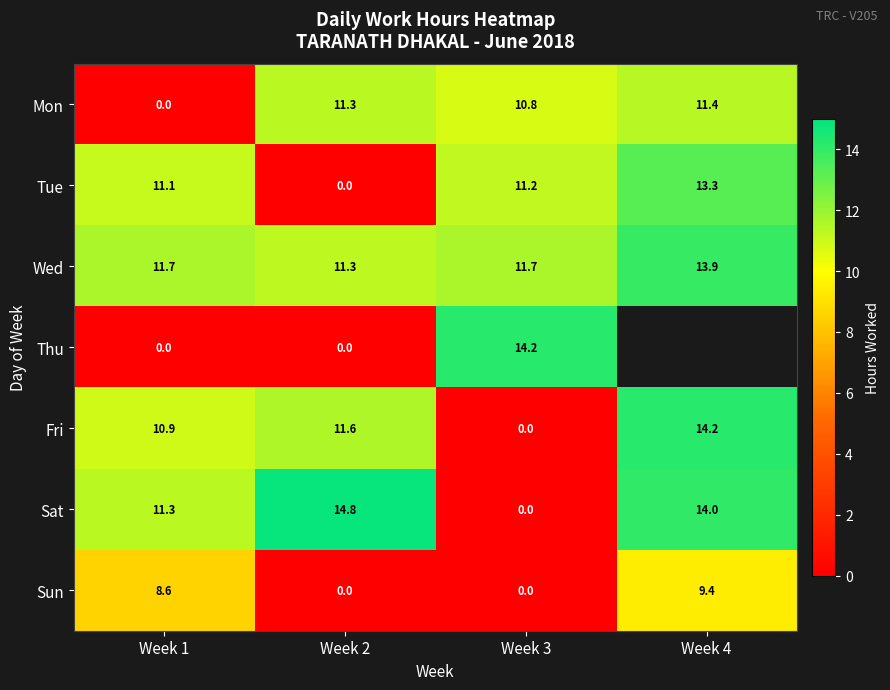

Between Week 3 and Week 2, which is larger?

Week 2